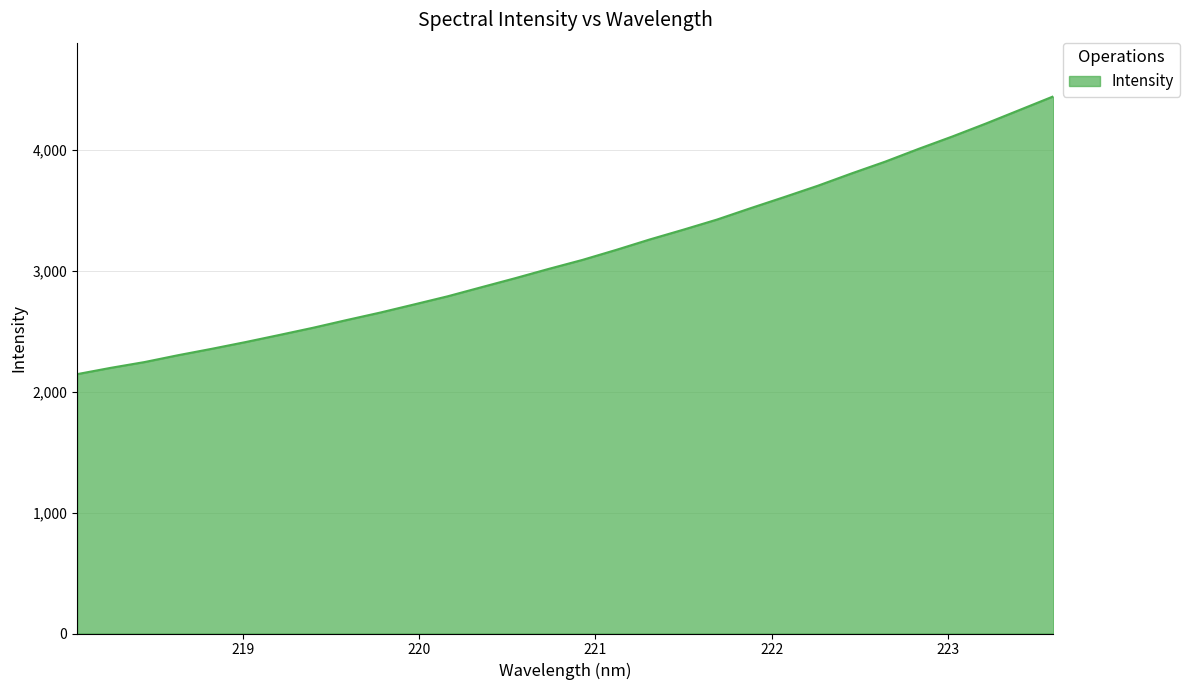

Reading right to left, what are all the values shown in this chart?

4442.5	4330.6	4218.6	4111.2	4009.1	3902.8	3805.2	3703.8	3609.9	3518.0	3423.7	3340.0	3258.9	3172.5	3089.9	3015.7	2938.4	2864.0	2789.1	2721.6	2654.7	2592.6	2528.7	2469.1	2410.6	2355.0	2302.0	2245.1	2197.4	2145.2